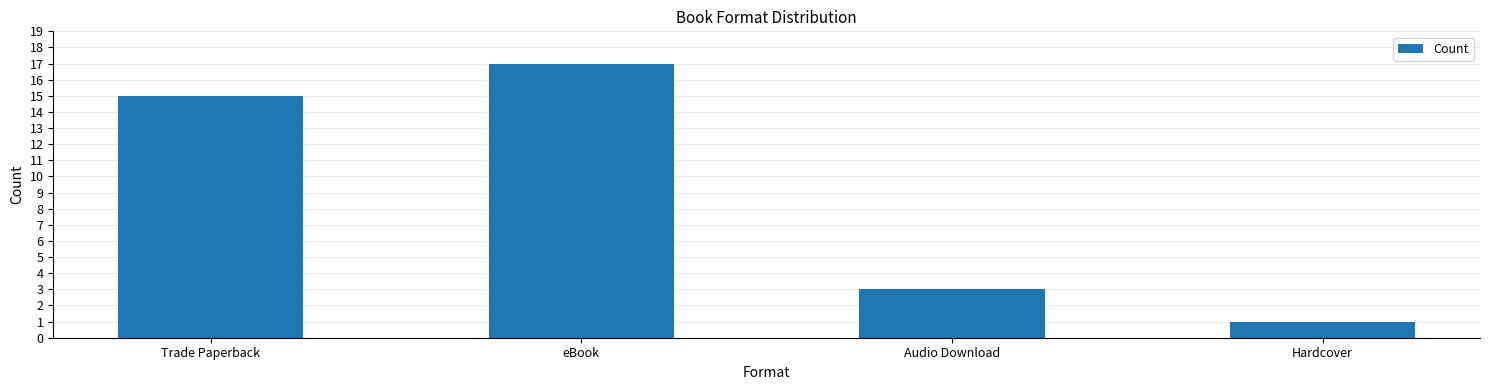

How many distinct data groups are displayed?

1